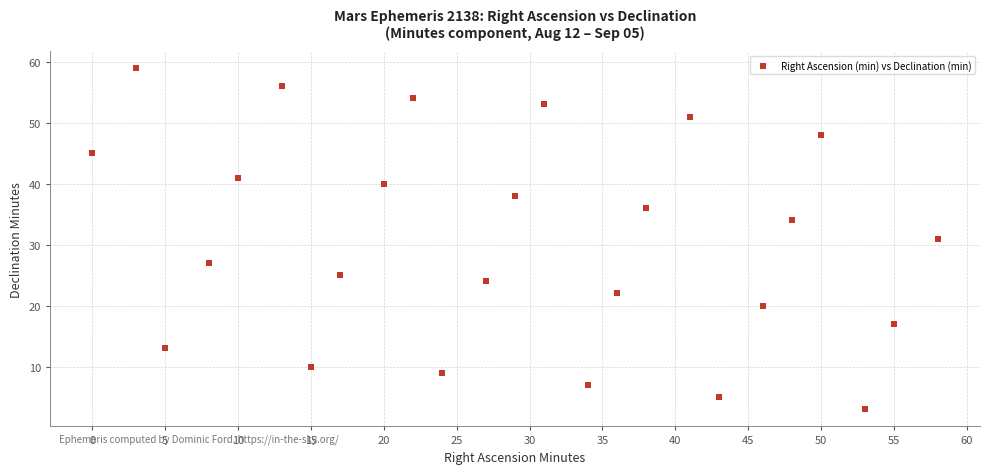

What is the range of X values (max minus min)?

58